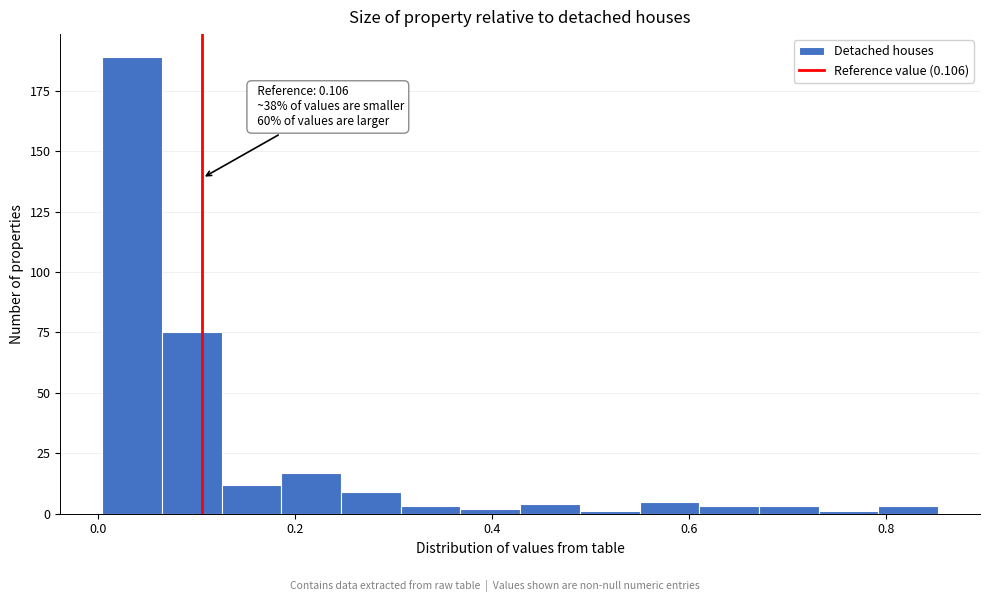

Around what value on the x-axis is the tallest bar? Give the approximate position of its centre, as read against the axis.

0.04